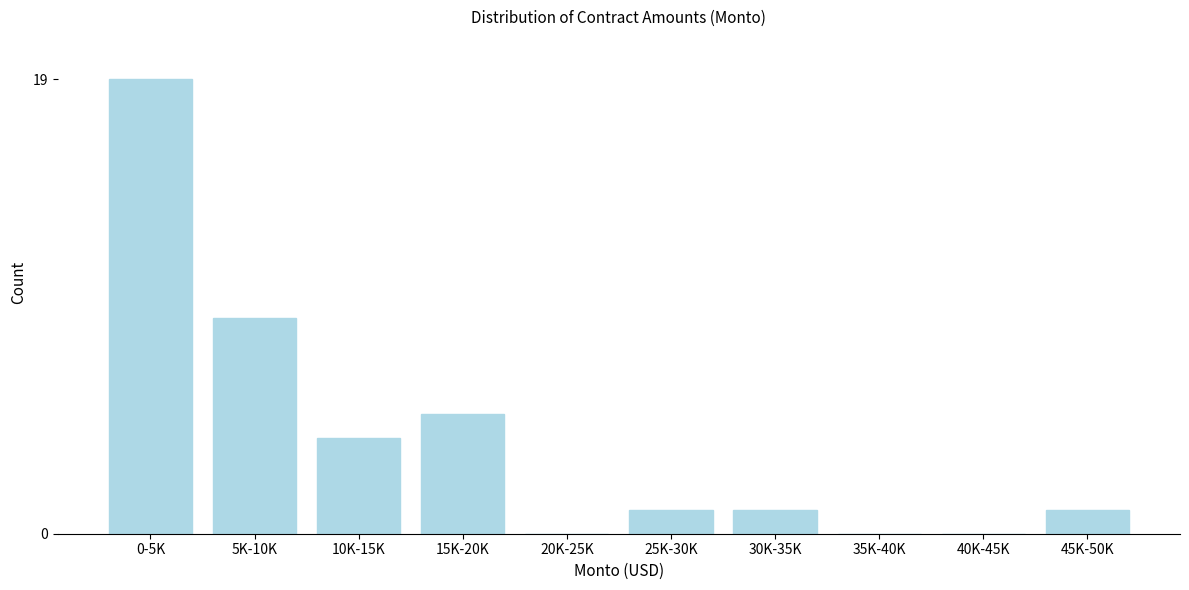

Reading left to right, transcribe all the data shown in this chart.

0-5K=19	5K-10K=9	10K-15K=4	15K-20K=5	20K-25K=0	25K-30K=1	30K-35K=1	35K-40K=0	40K-45K=0	45K-50K=1